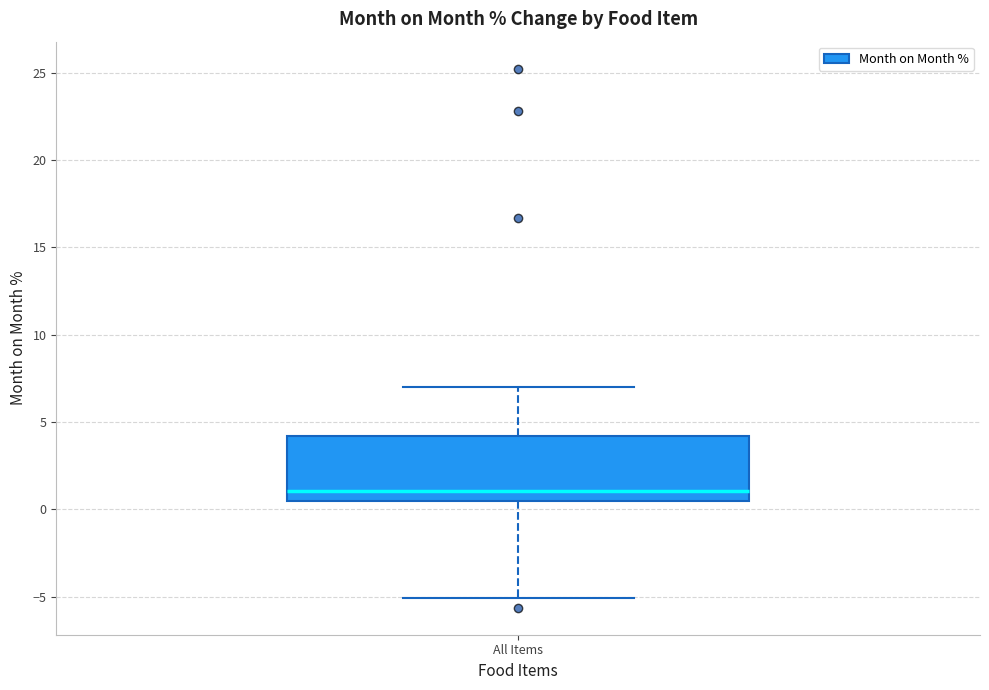

Where does the lower whisker of the box for All Items end on the y-axis? The values are not printed on the chart, so give them approximately, as read against the axis.

-5.0